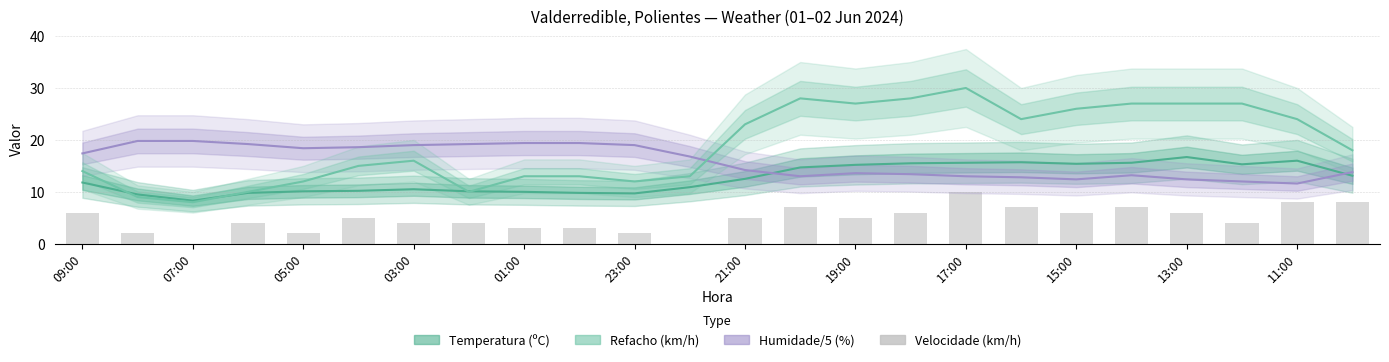

What position from the left is 11:00?

23